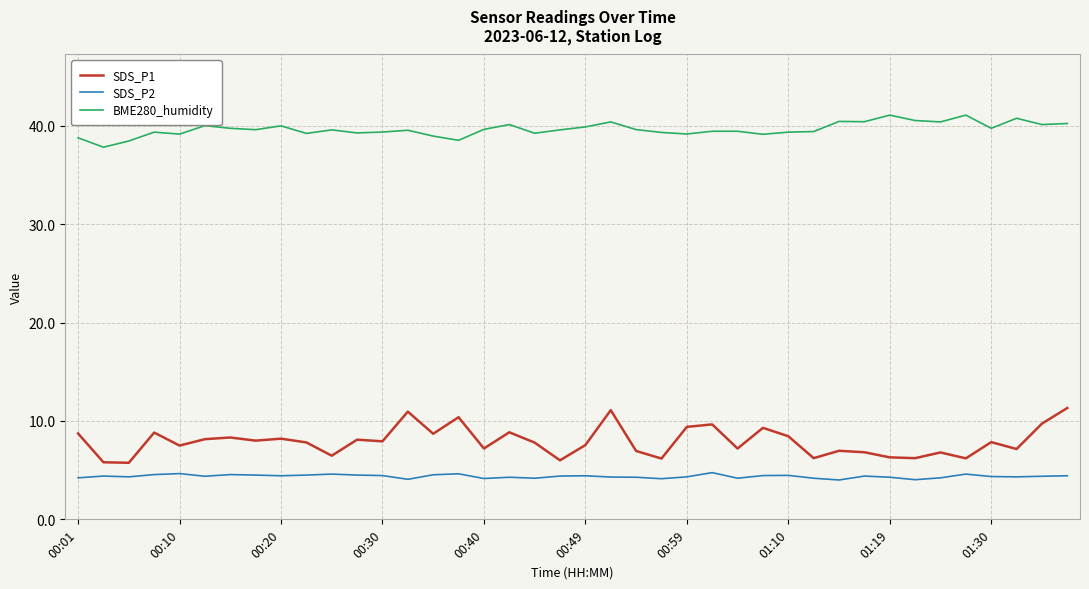

What is the difference between the maximum and minimum values in the SDS_P1 series?

5.6